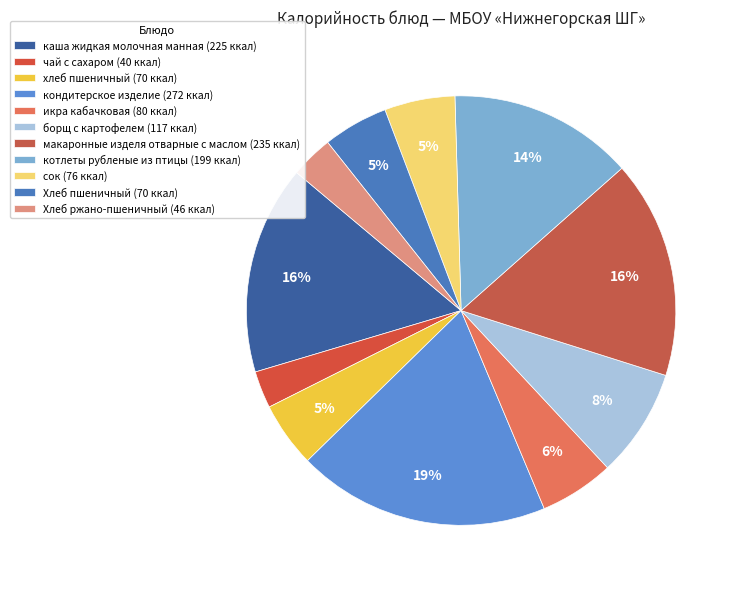

To the nearest percent, what percentage of the pie is Хлеб пшеничный?

5%